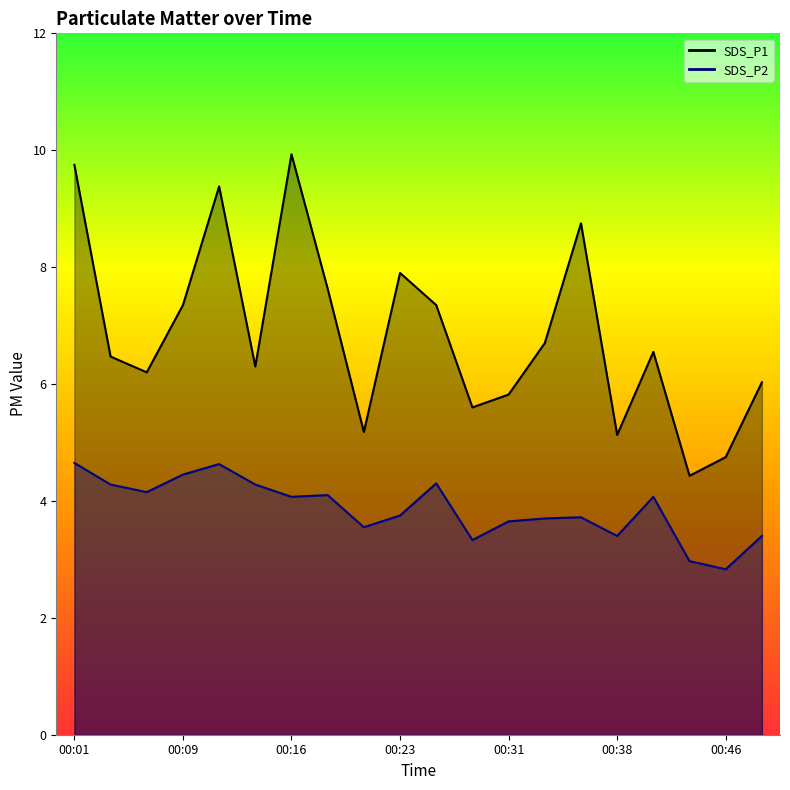

The SDS_P2 series shows 3.3 at 00:28. True or false?

True